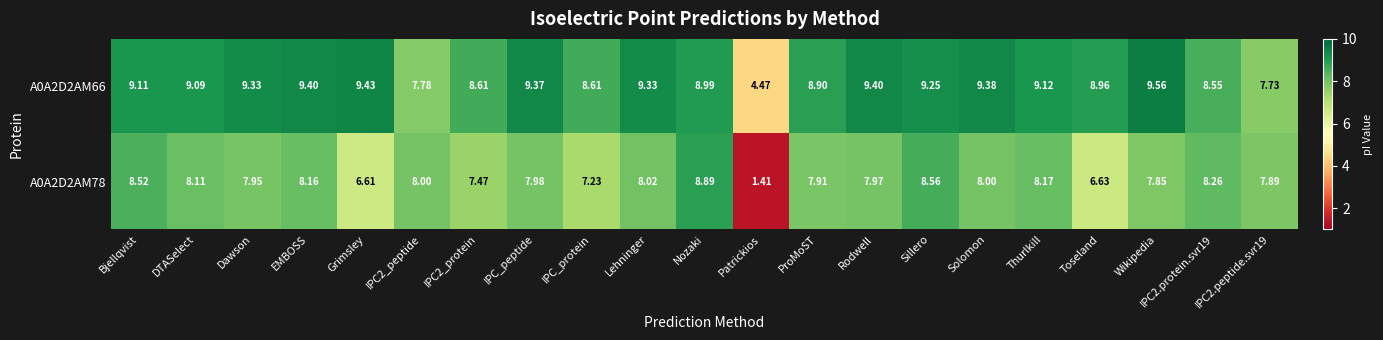

Is the value of A0A2D2AM66 at IPC2.protein.svr19 greater than the value of A0A2D2AM78 at Solomon?

Yes